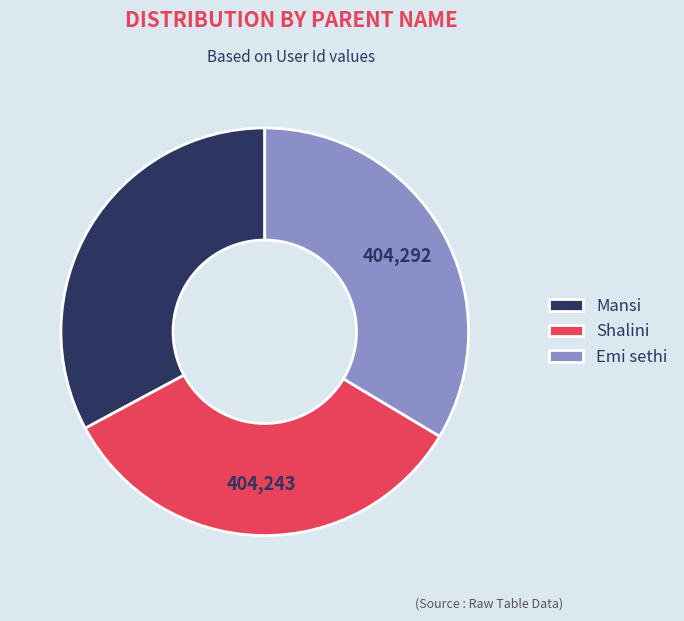

Approximately how many times larger is the value at Mansi compared to Shalini?

1.0